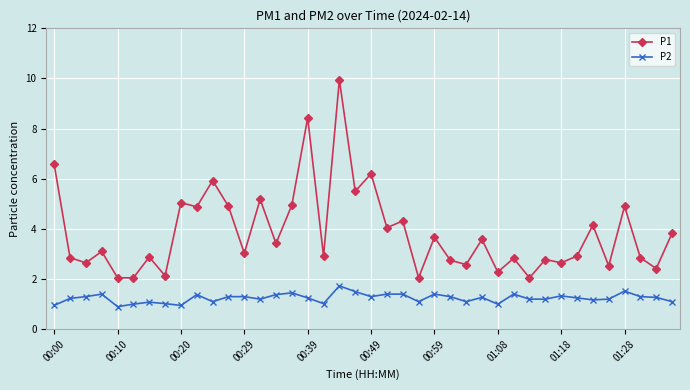

What is the difference between the second highest and second lowest values in the P2 series?

0.6